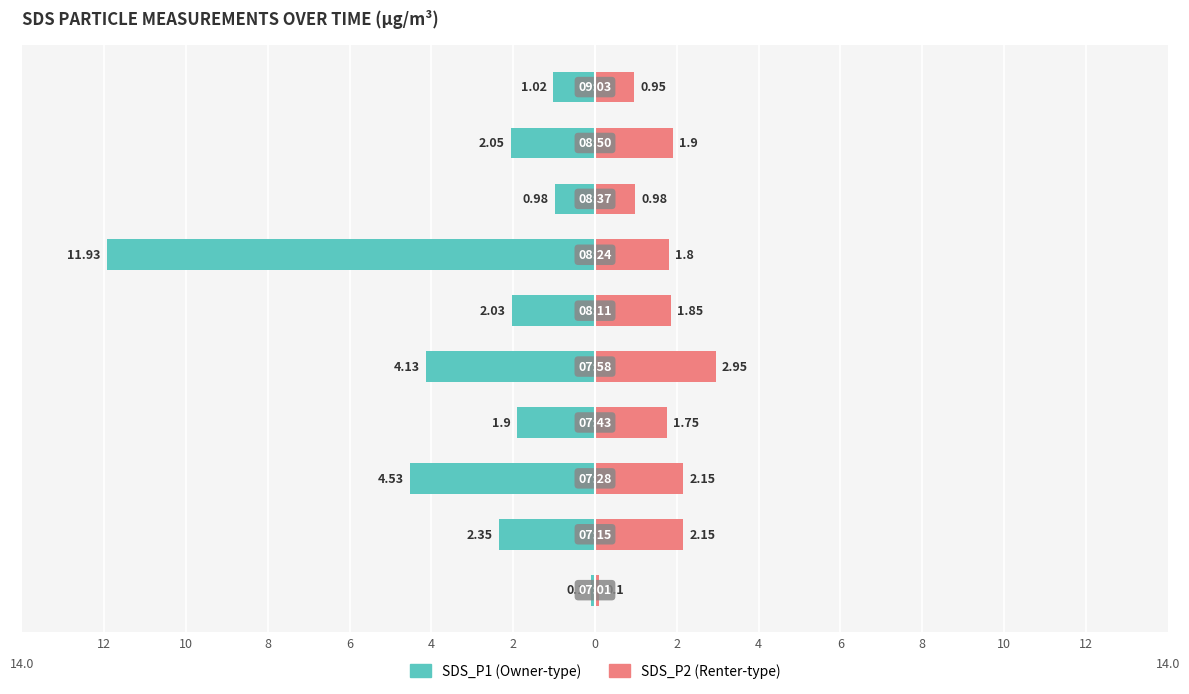

Between 6 and 8, which is larger?

6